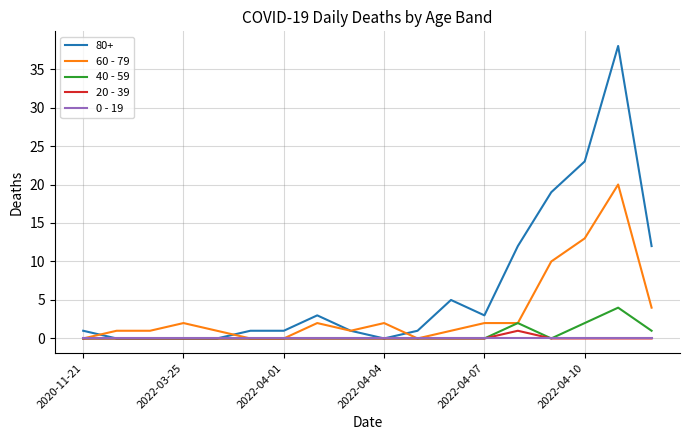

What is the difference between the maximum and second lowest values in the 20 - 39 series?

1